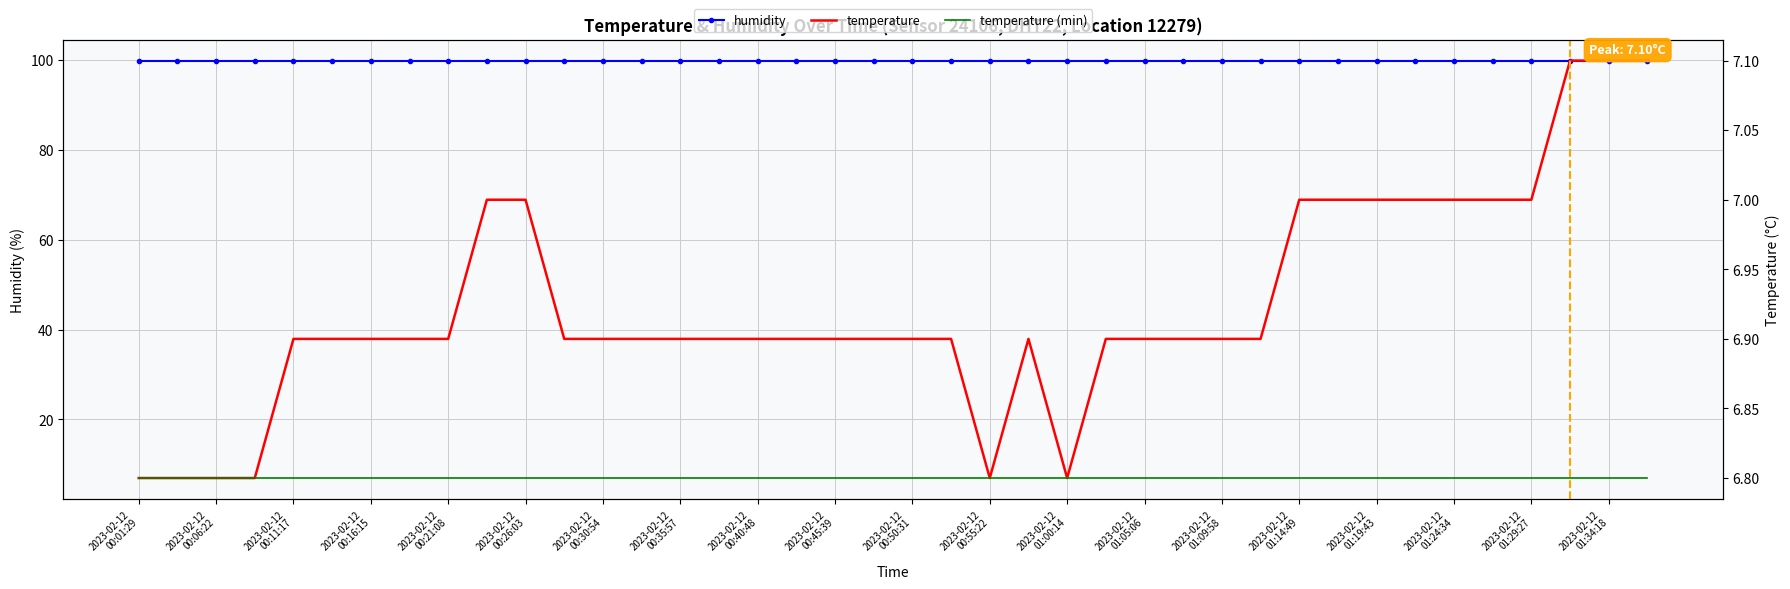

At which category is the sum across all series the highest?

37